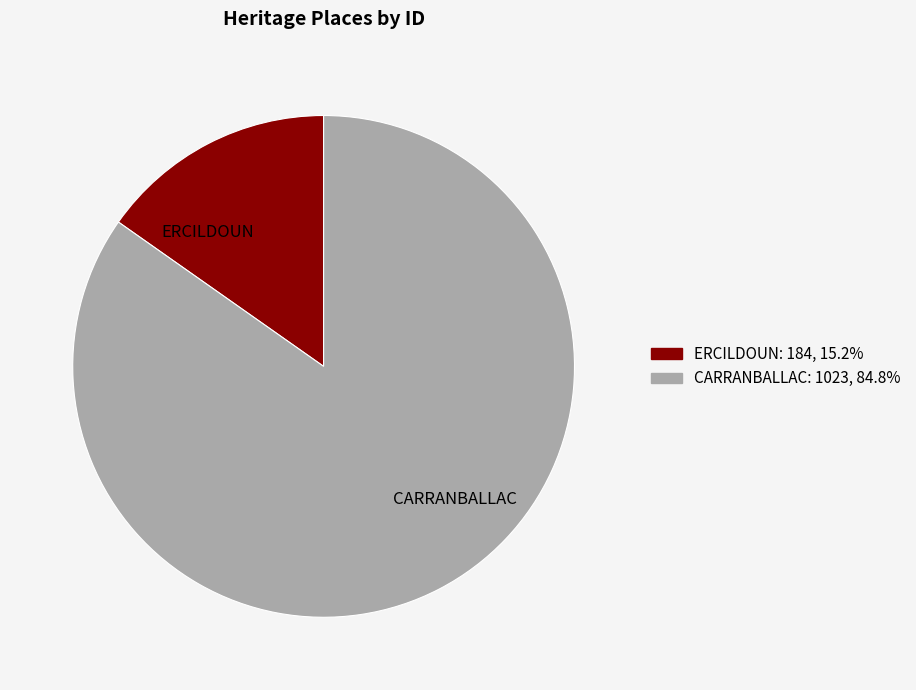

Rank the categories by value from highest to lowest.

CARRANBALLAC, ERCILDOUN